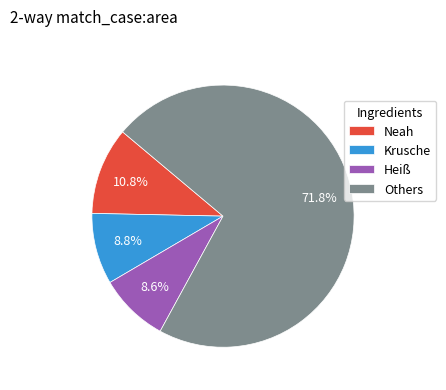

To the nearest percent, what is the difference between the largest and smallest slice percentages?

63%